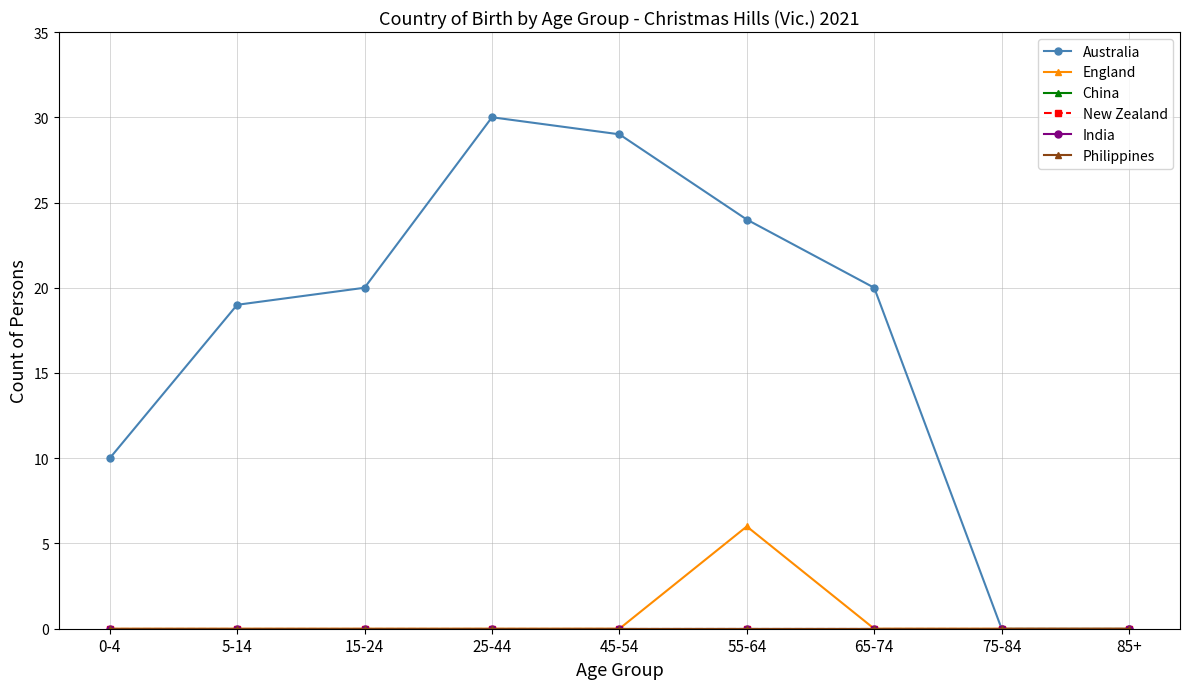

What is the average value of the England series?

1